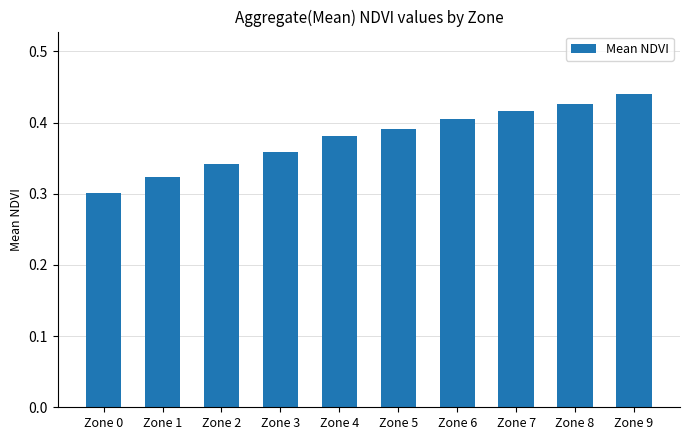

The chart shows a value of 0.3 at Zone 0. True or false?

True